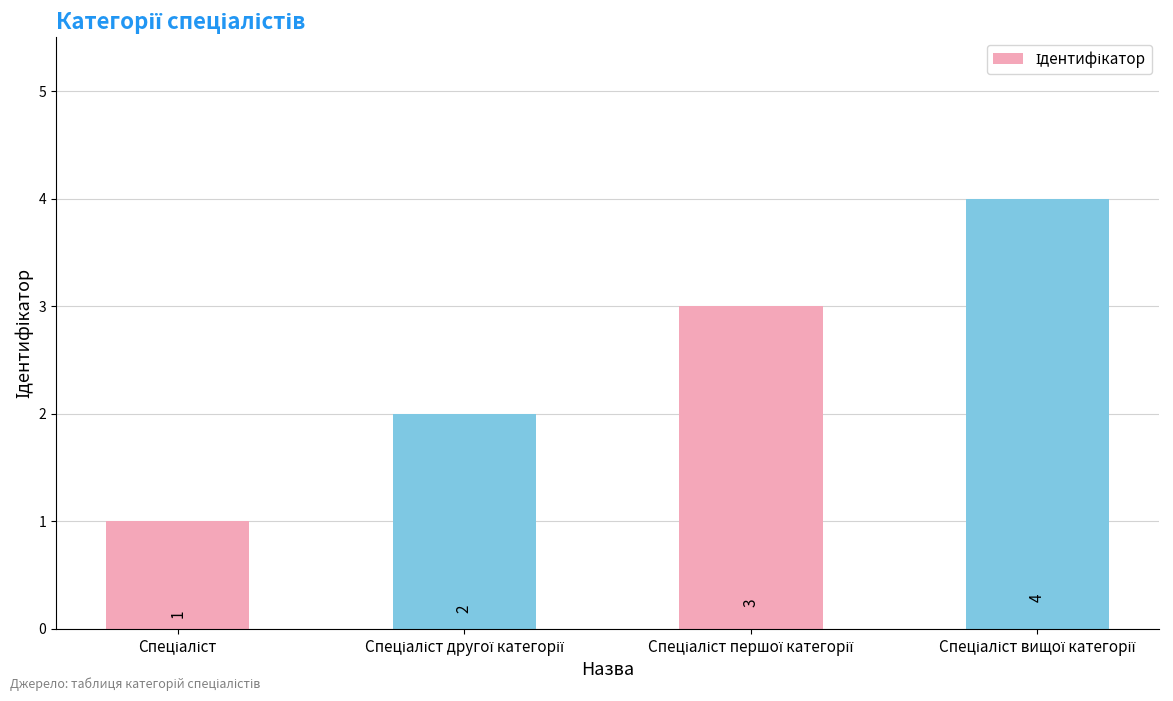

What is the difference between the maximum and second lowest values?

2